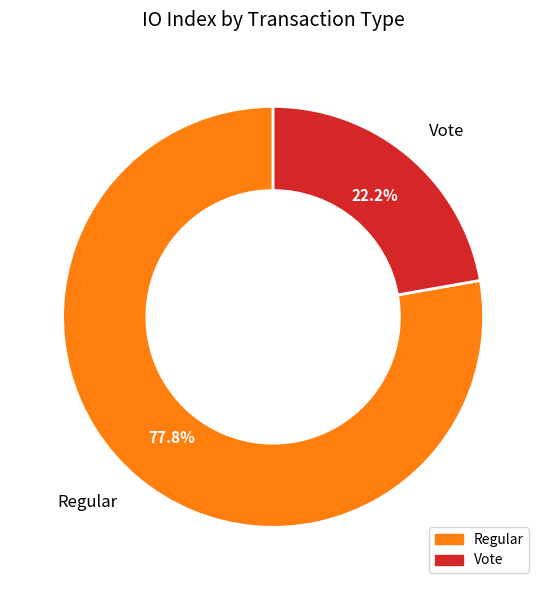

Is the sum of Regular and Vote greater than half?

Yes